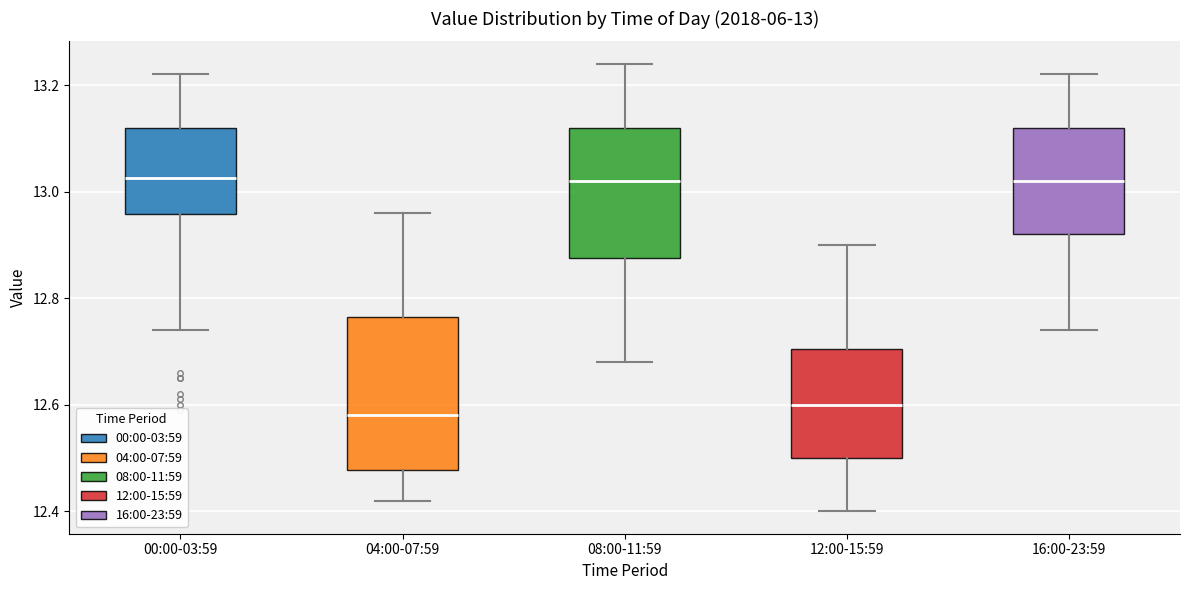

Which box is the tallest, from its lower edge to its upper edge?

04:00-07:59